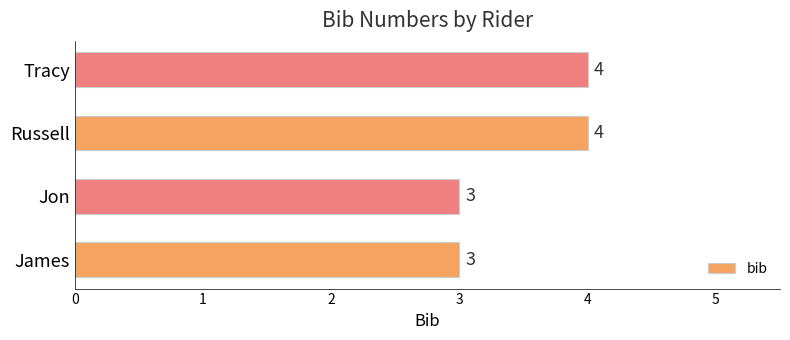

What is the change in value from James to Russell?

+1